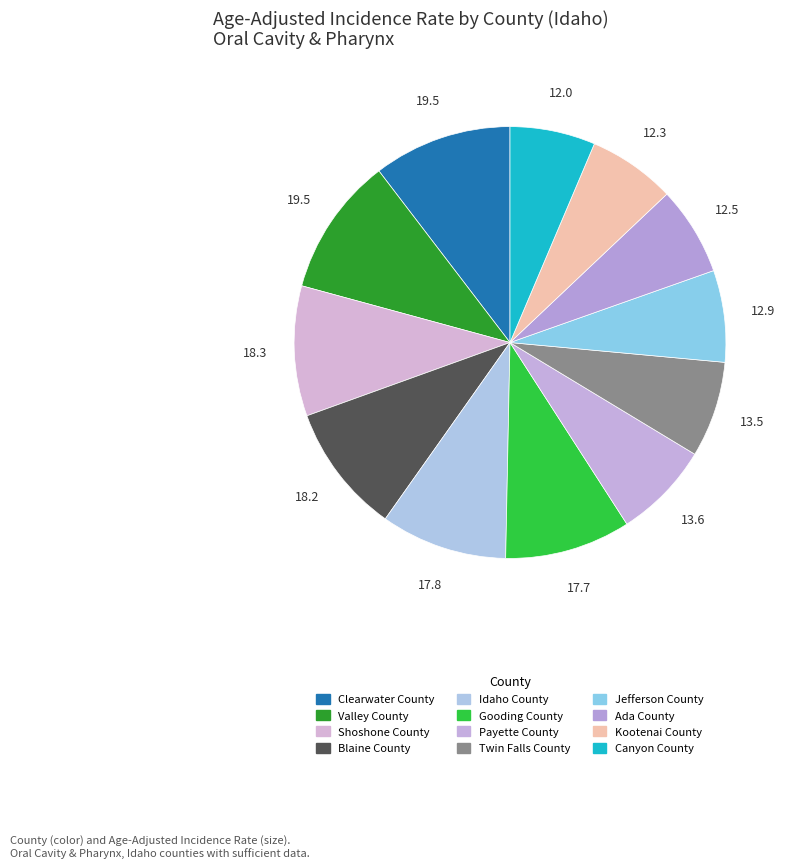

Which category has the biggest portion of the pie?

Clearwater County